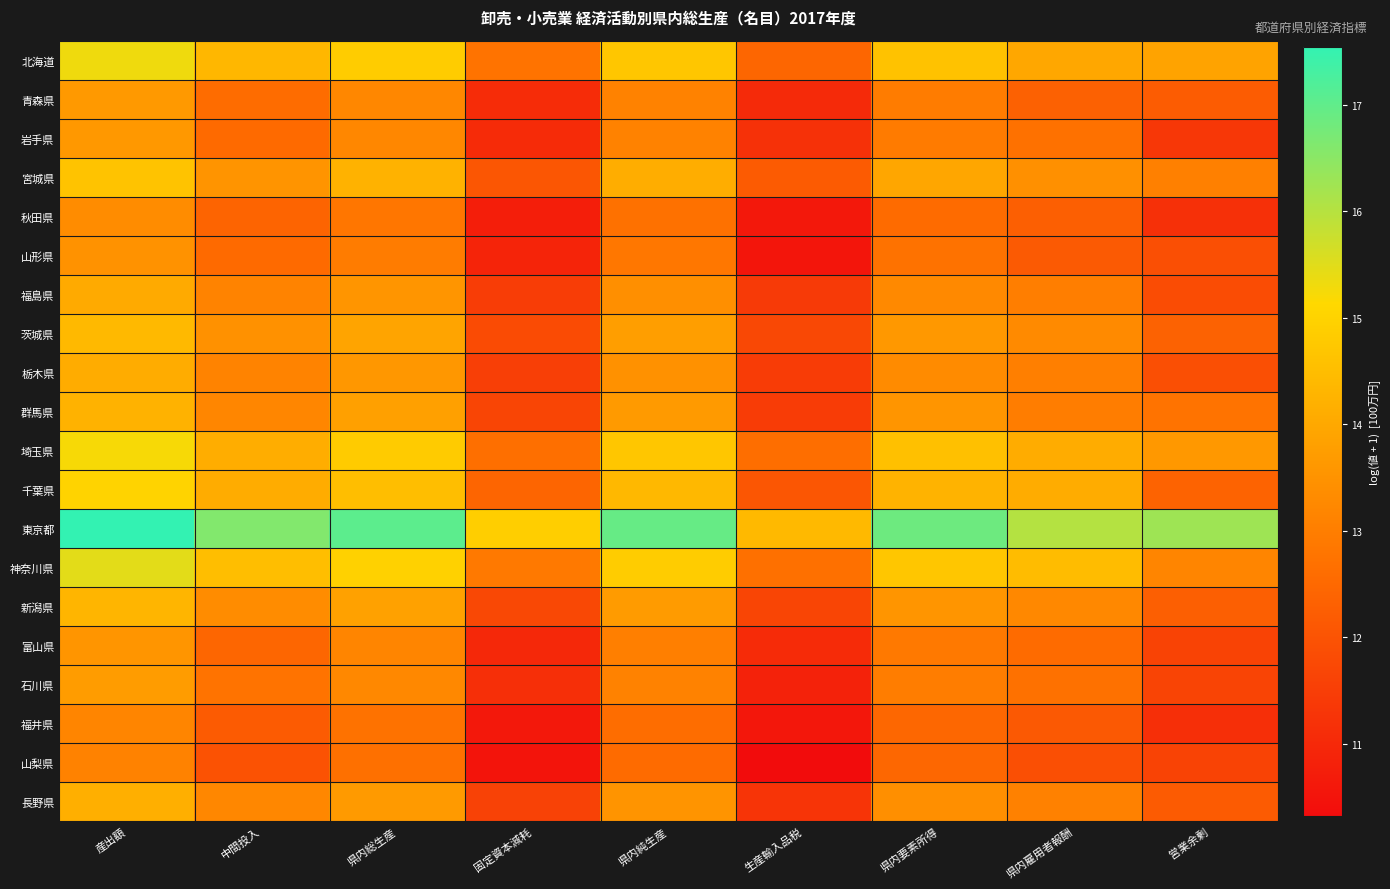

At which category is the sum across all series the highest?

産出額